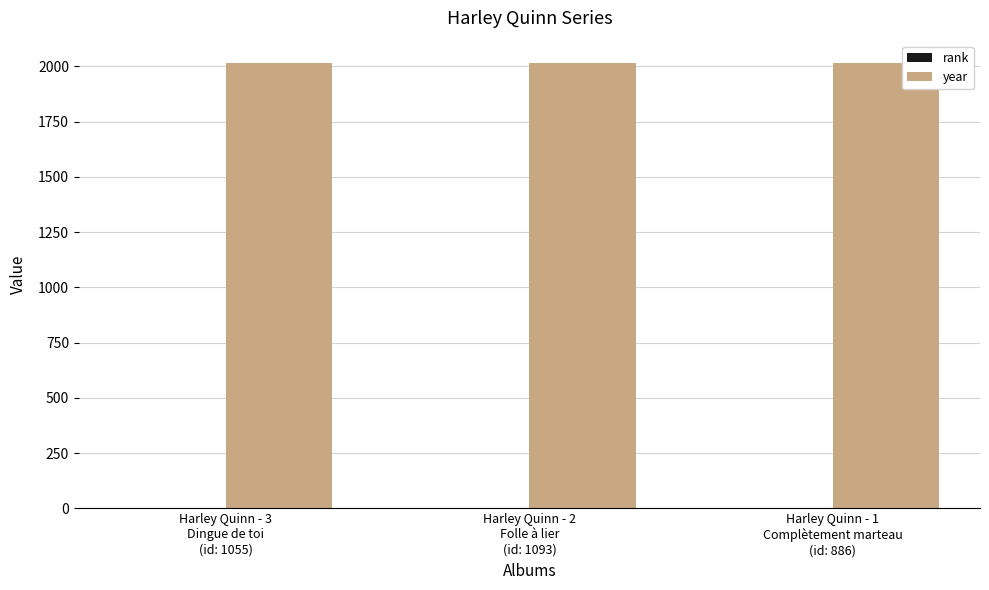

What is the greatest value displayed?

2016